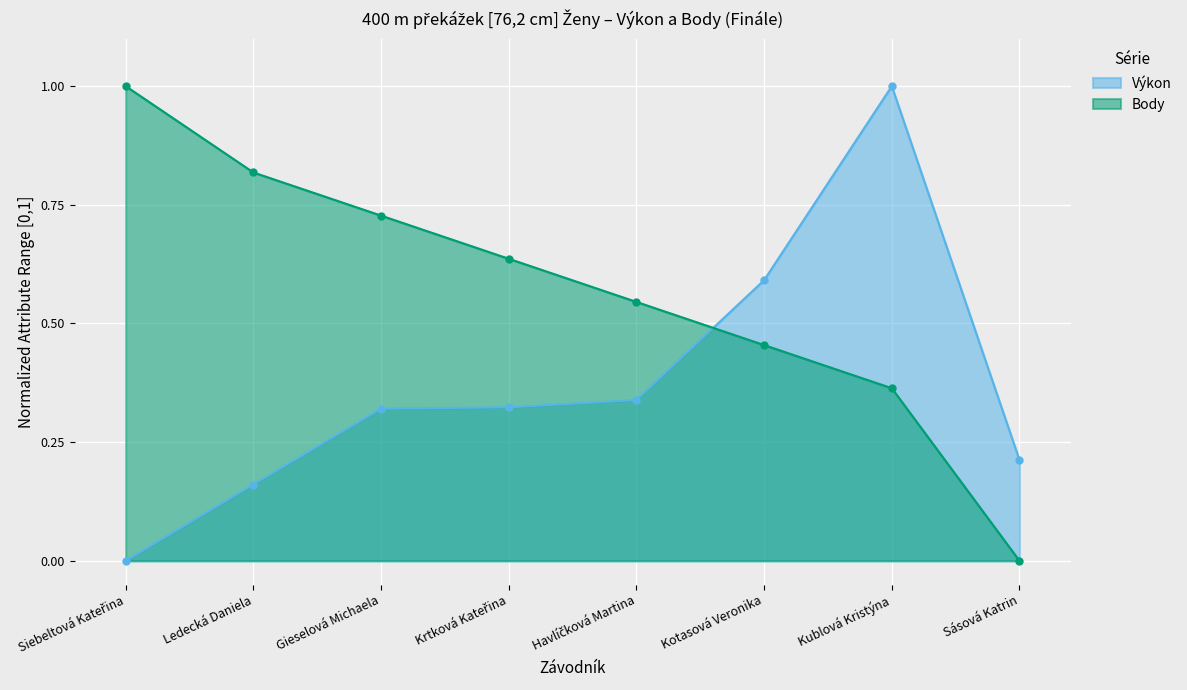

Reading right to left, transcribe all the data shown in this chart.

Výkon: Sásová Katrin=0.2	Kublová Kristýna=1.0	Kotasová Veronika=0.6	Havlíčková Martina=0.3	Krtková Kateřina=0.3	Gieselová Michaela=0.3	Ledecká Daniela=0.2	Siebeltová Kateřina=0.0
Body: Sásová Katrin=0.0	Kublová Kristýna=0.4	Kotasová Veronika=0.5	Havlíčková Martina=0.5	Krtková Kateřina=0.6	Gieselová Michaela=0.7	Ledecká Daniela=0.8	Siebeltová Kateřina=1.0